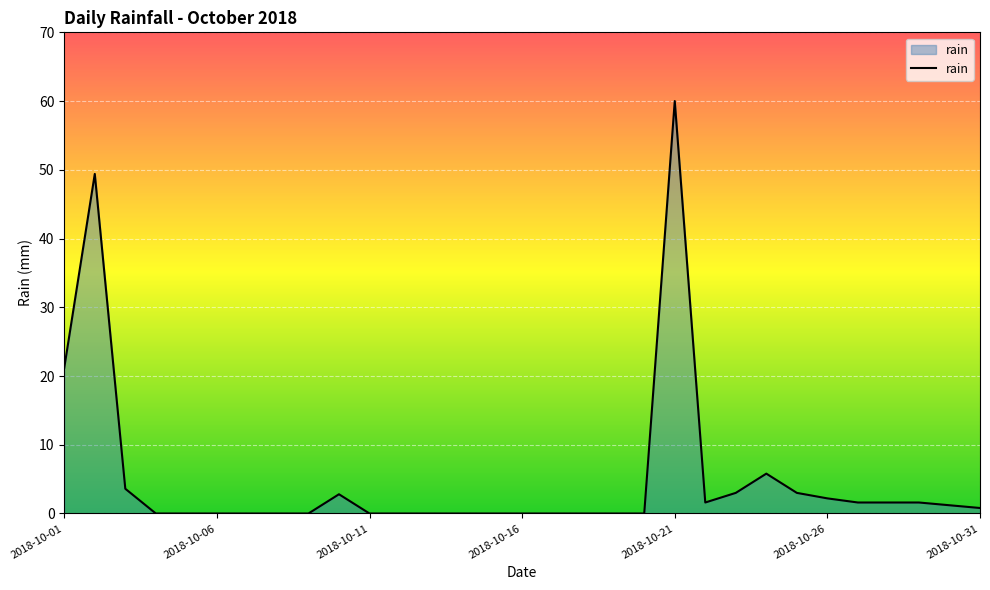

Does the chart display data point markers on the line(s)?

No